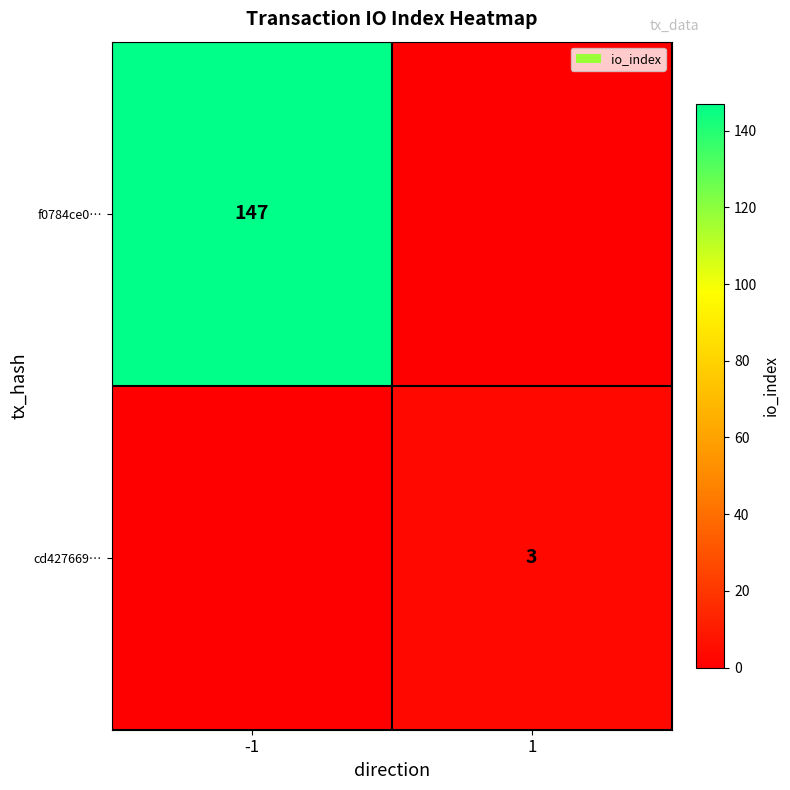

The value of f0784ce0… at -1 is 147. True or false?

True